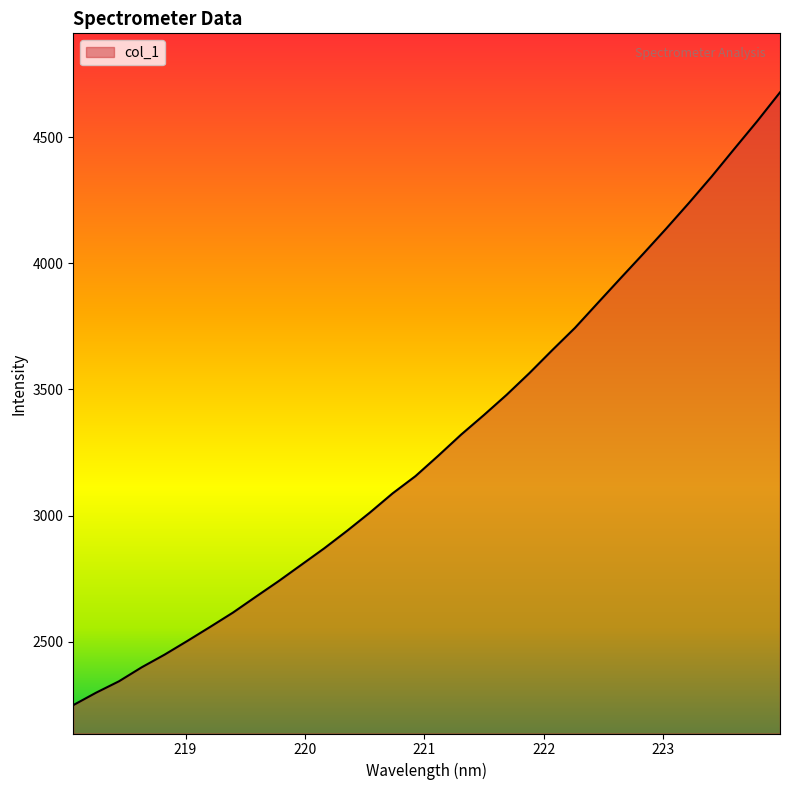

What is the minimum value shown in the chart?

2249.4